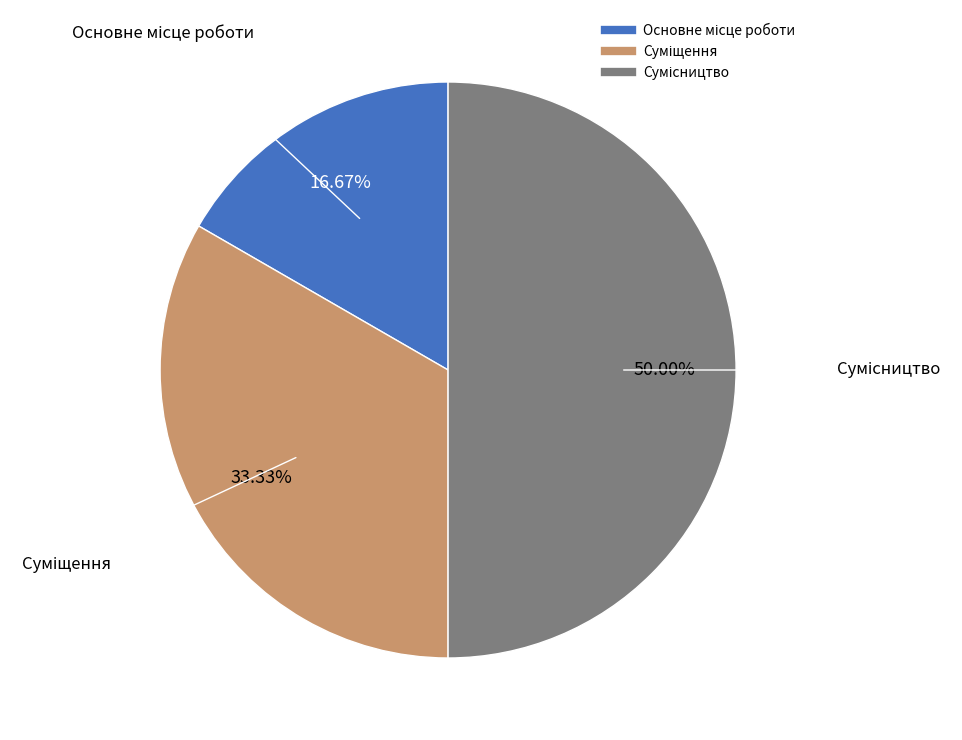

What is the ratio of the value at Основне місце роботи to the value at Сумісництво?

0.3